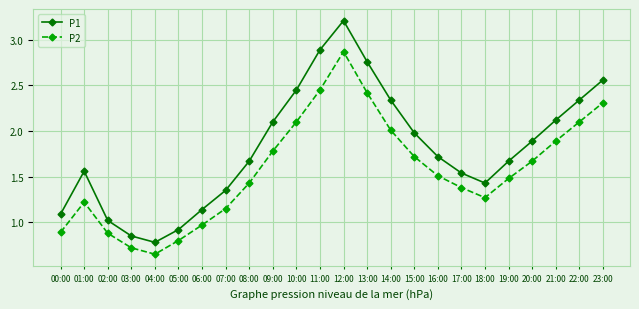

At 20:00, list the series in order from largest to smallest.

P1, P2